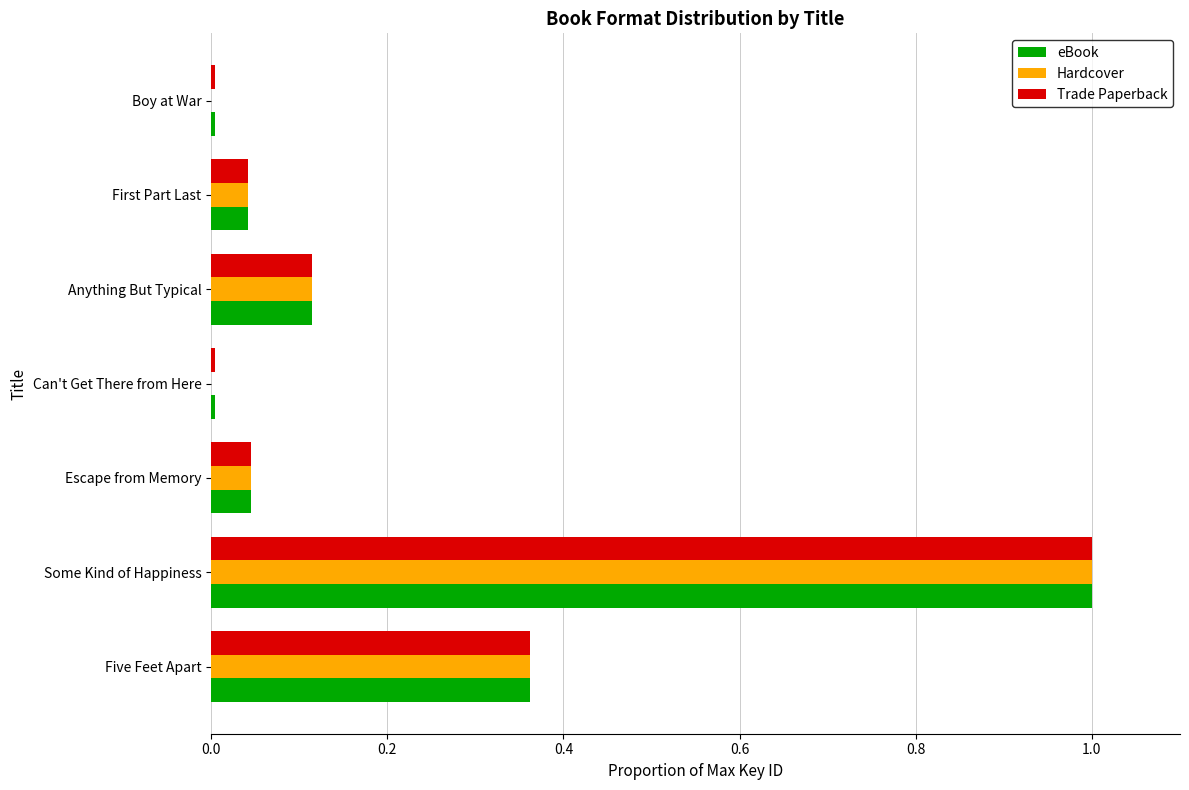

What is the maximum value for Hardcover?

1.0